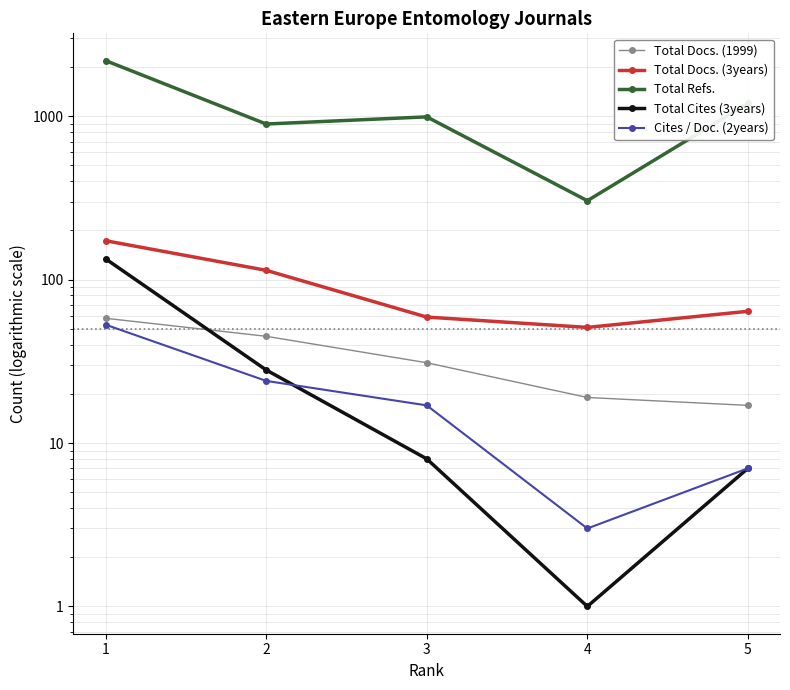

Which series has the largest total across all categories?

Total Refs.